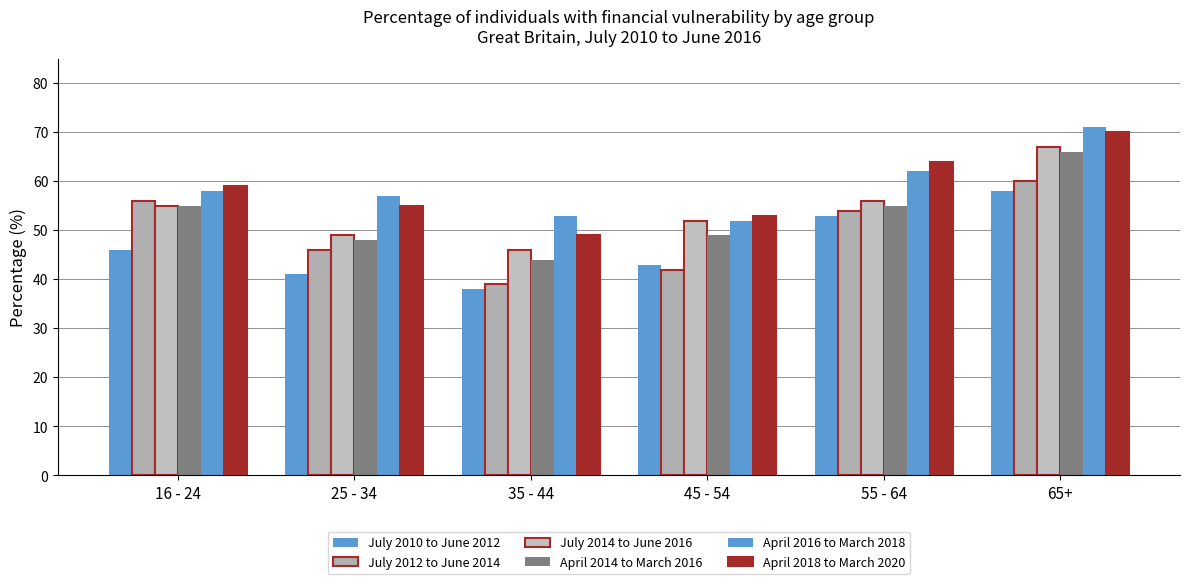

Rank the series at 35 - 44 from highest to lowest value.

April 2016 to March 2018, April 2018 to March 2020, July 2014 to June 2016, April 2014 to March 2016, July 2012 to June 2014, July 2010 to June 2012